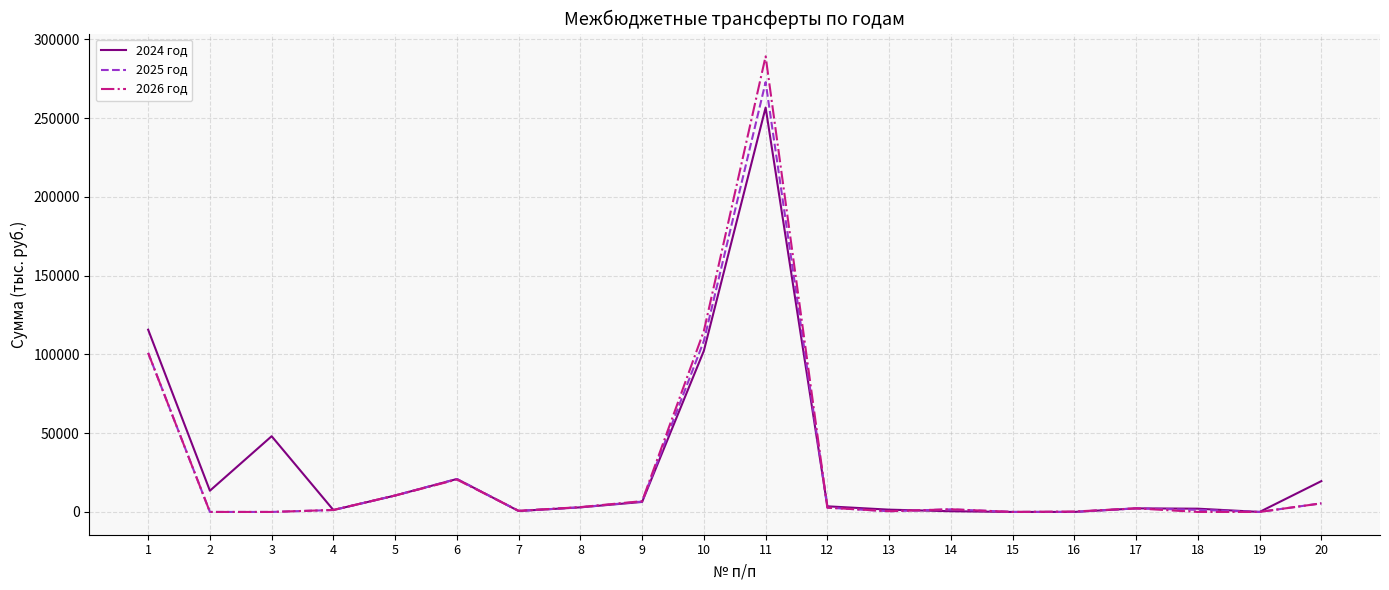

What is the difference between the maximum and minimum values in the 2024 год series?

256731.2